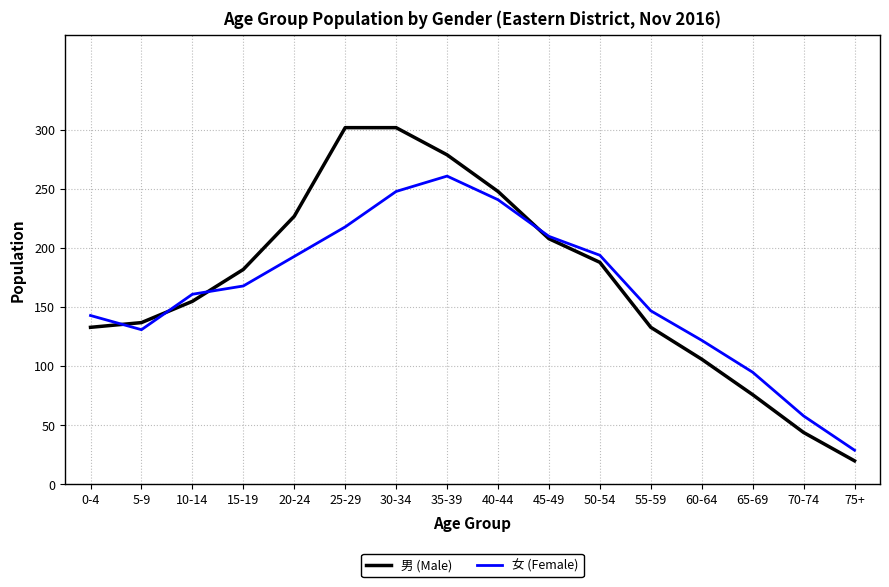

At which category is the sum across all series the highest?

30-34